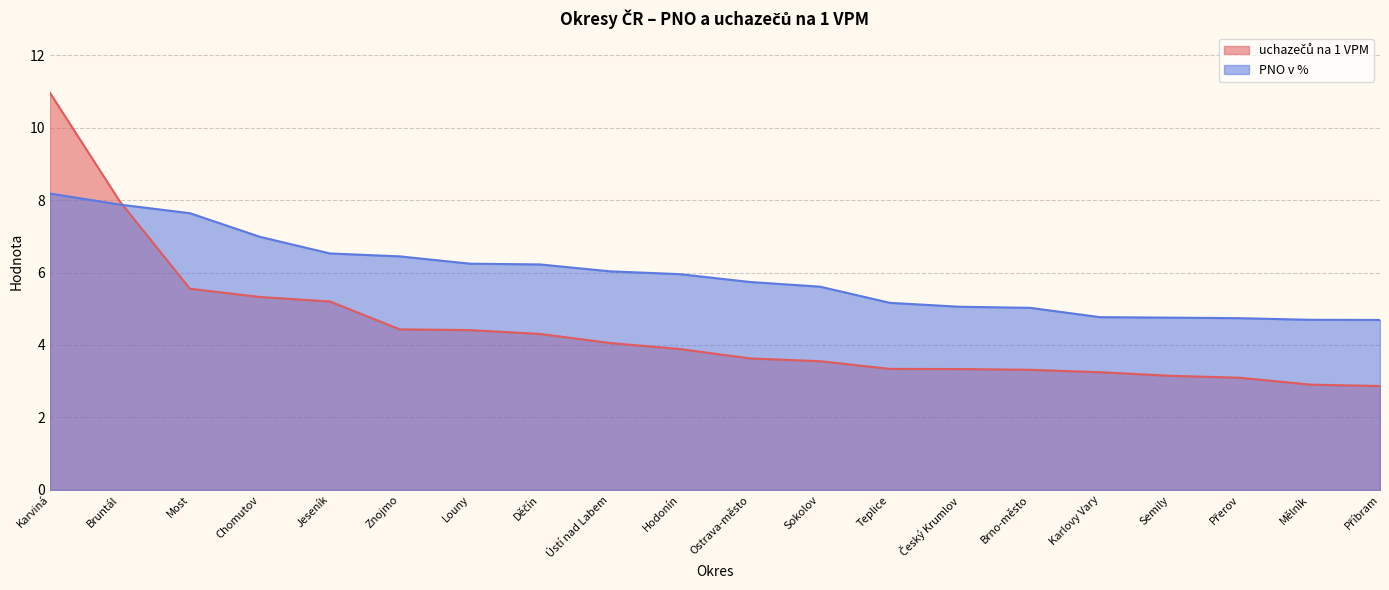

True or false: uchazečů na 1 VPM has a value of 0.8 at Ústí nad Labem.

False